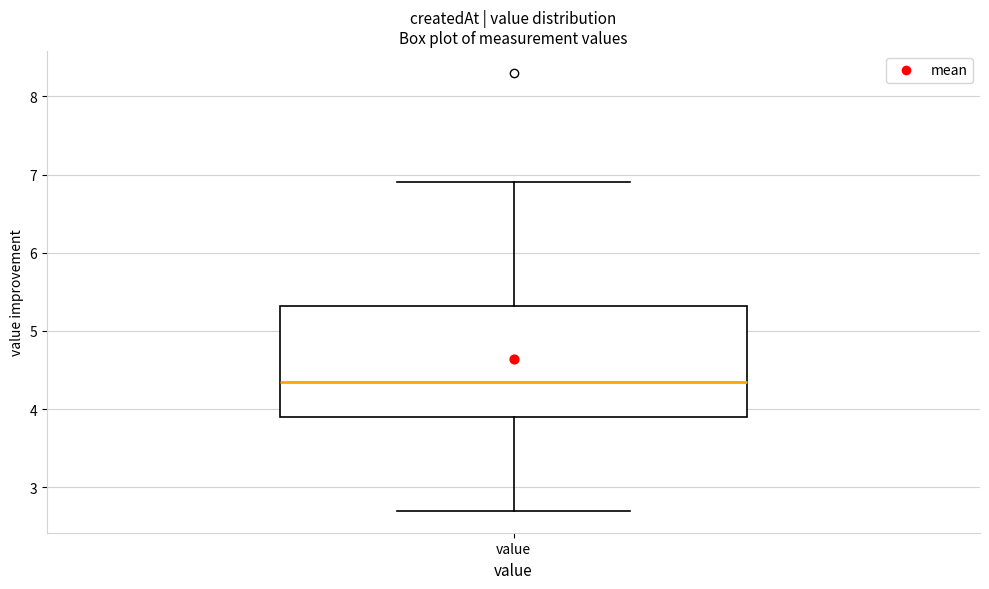

Where does the median line of the box for value sit on the y-axis? The values are not printed on the chart, so give them approximately, as read against the axis.

4.4